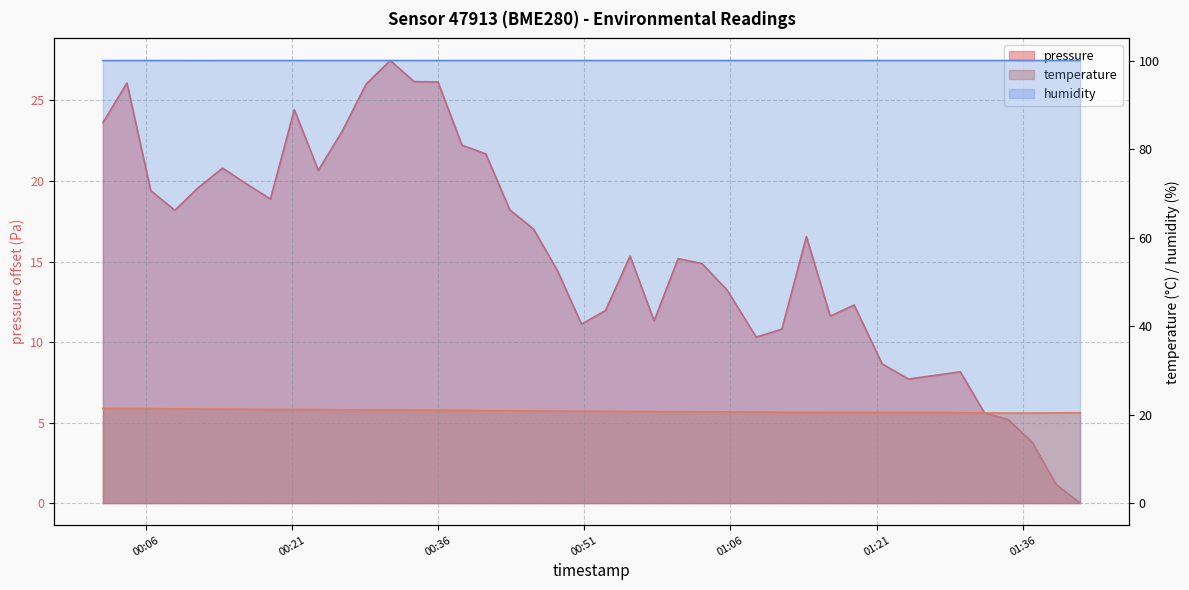

The pressure series shows 8.4 at 2023-08-20T00:26:09. True or false?

False